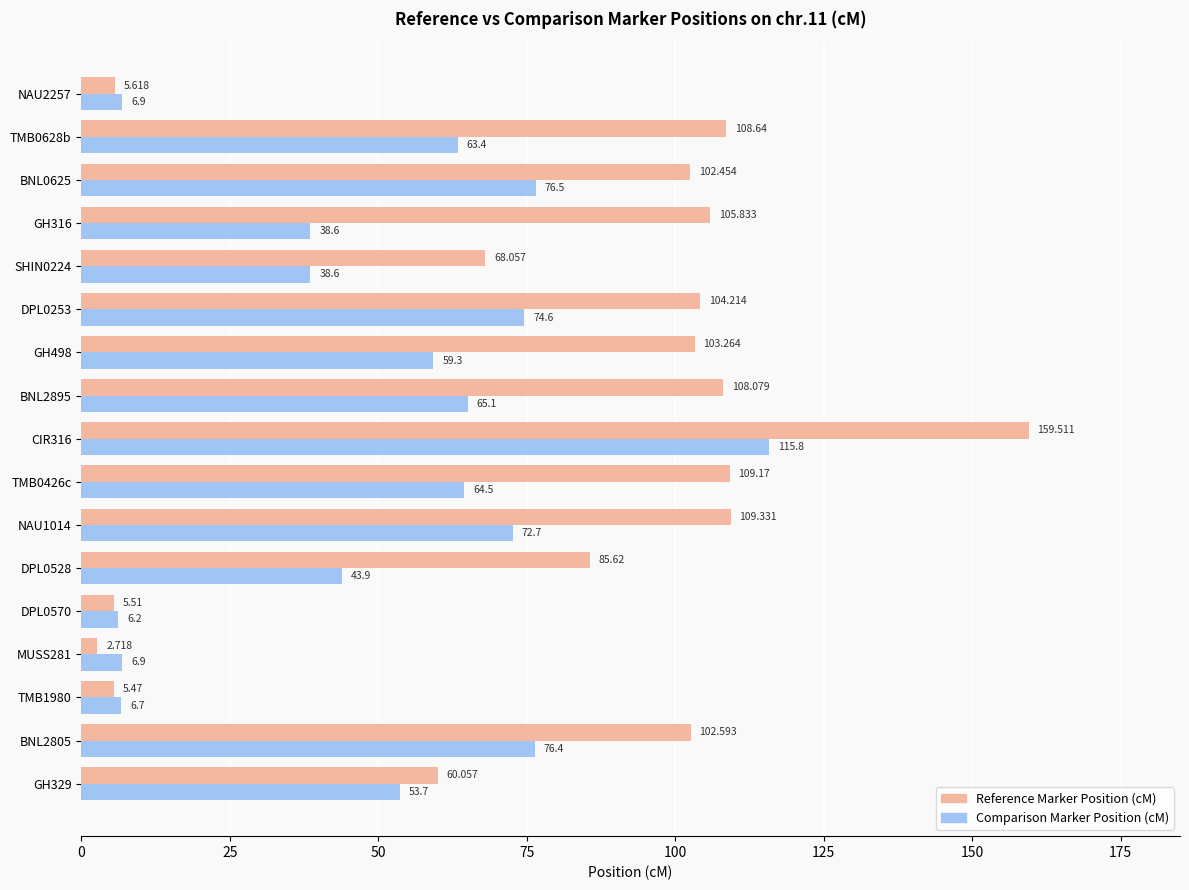

Which category has the lowest value across all series?

MUSS281